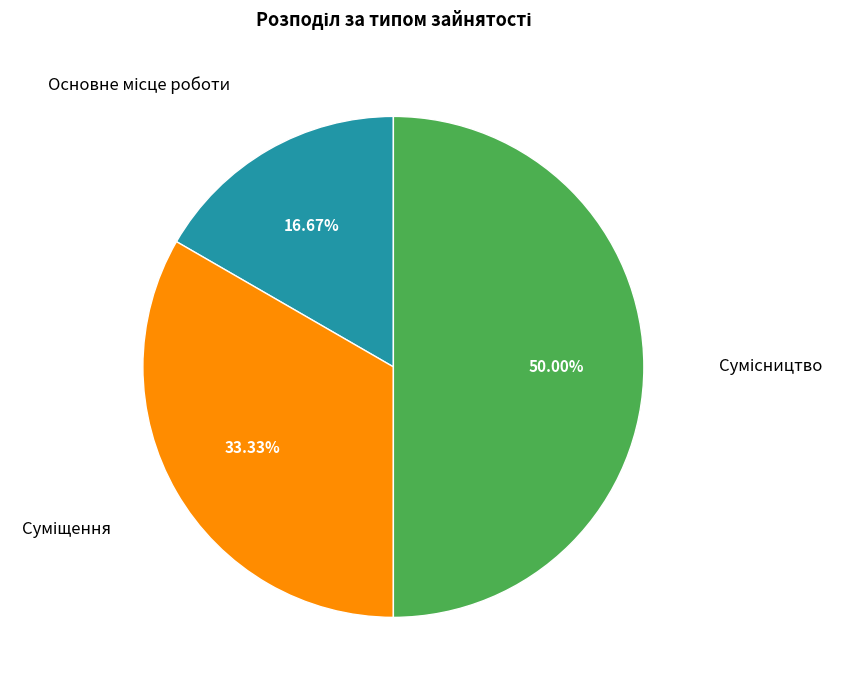

Does any single category account for the majority?

No